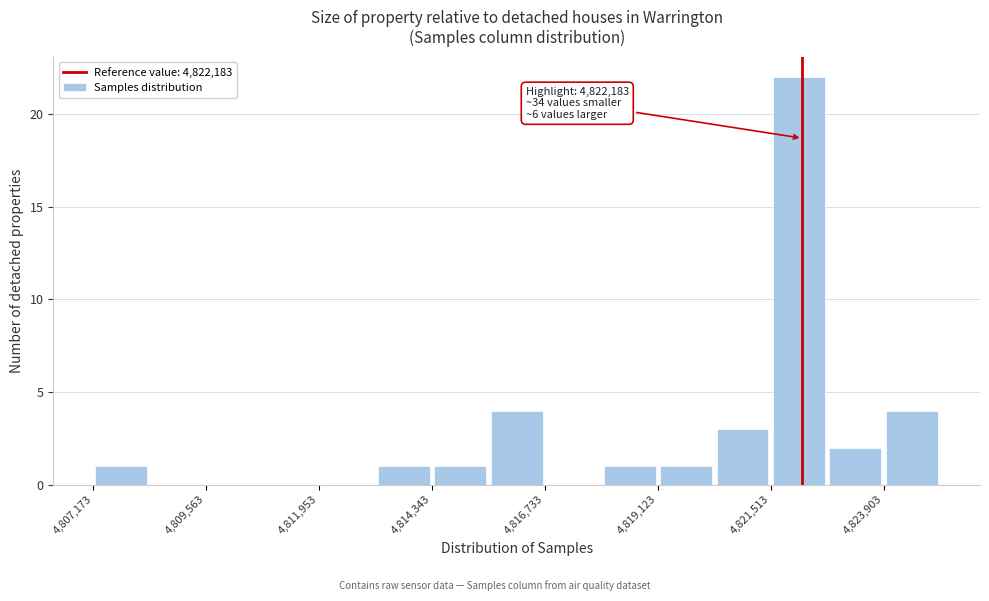

Read against the x-axis, roughly where is the centre of the tallest bar?

4822000